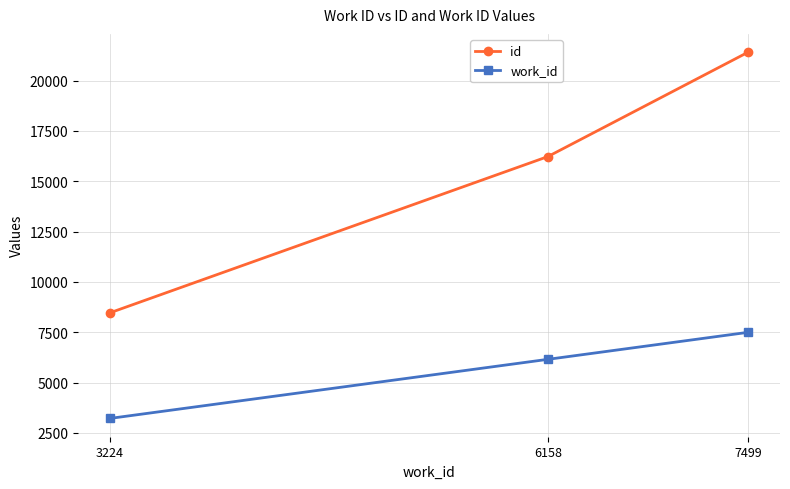

Reading left to right, what are all the values shown in this chart?

id: 8468	16227	21409
work_id: 3224	6158	7499